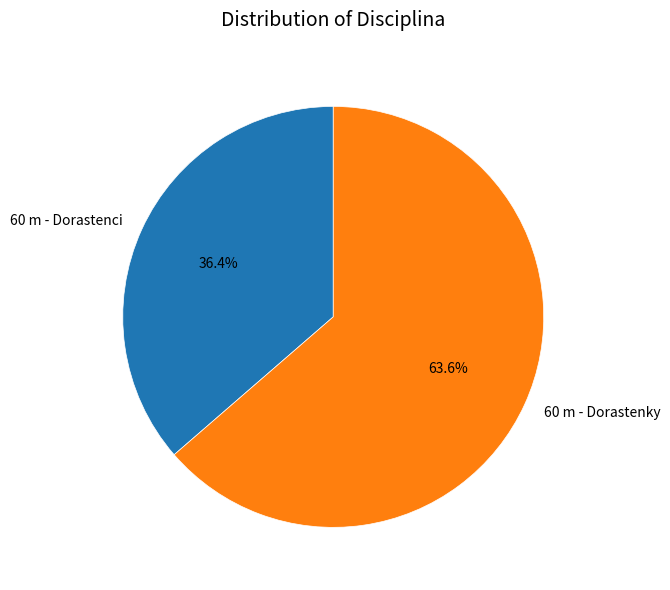

What is the ratio of the value at 60 m - Dorastenci to the value at 60 m - Dorastenky?

0.6